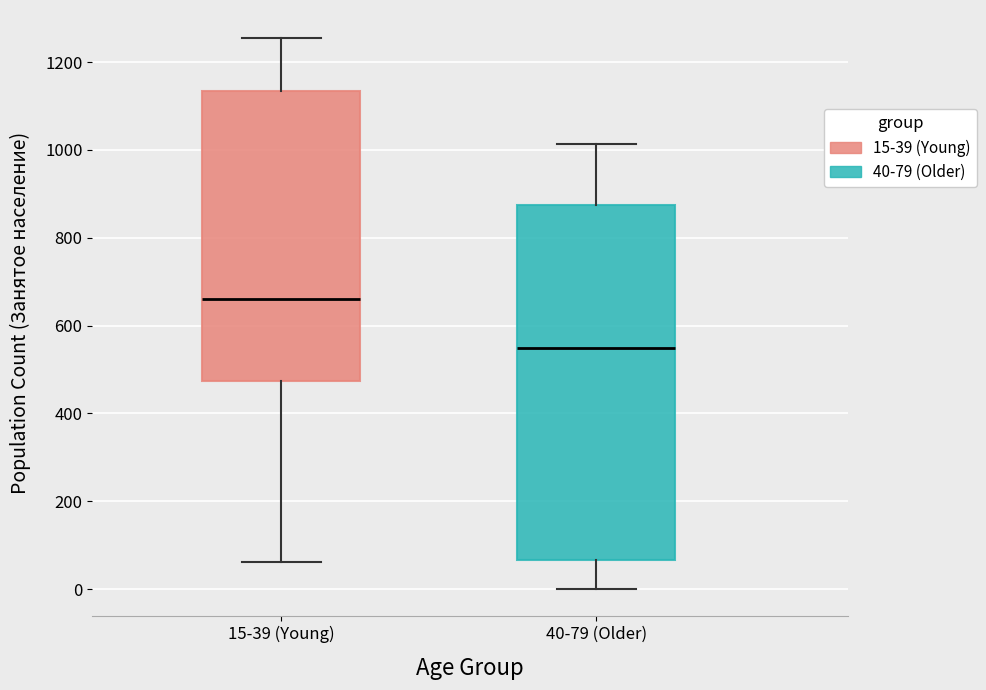

Which box is the tallest, from its lower edge to its upper edge?

40-79 (Older)